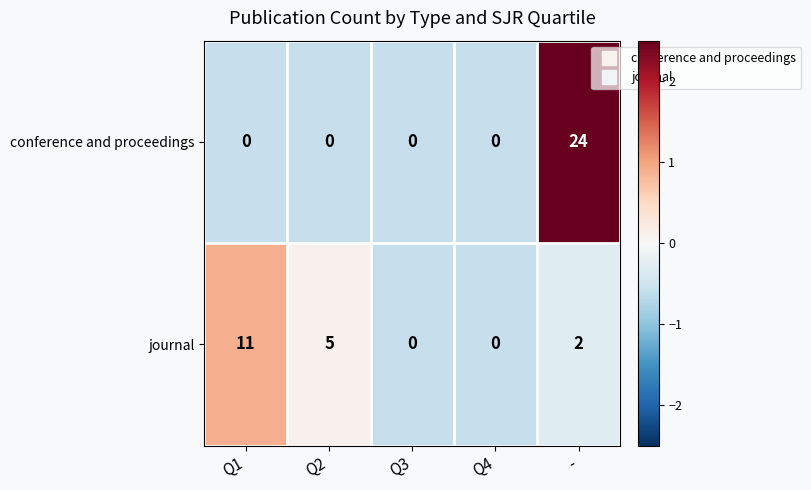

Where does the journal series first go above 2?

Q1